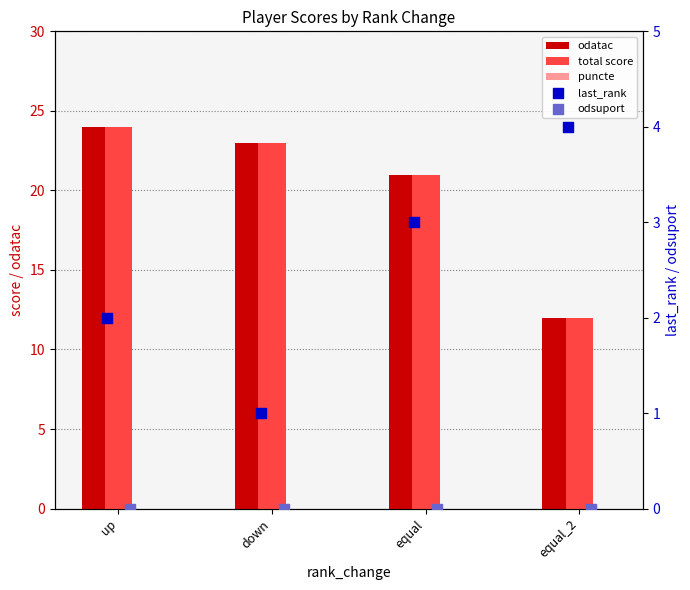

At how many categories does at least one series exceed 16?

3